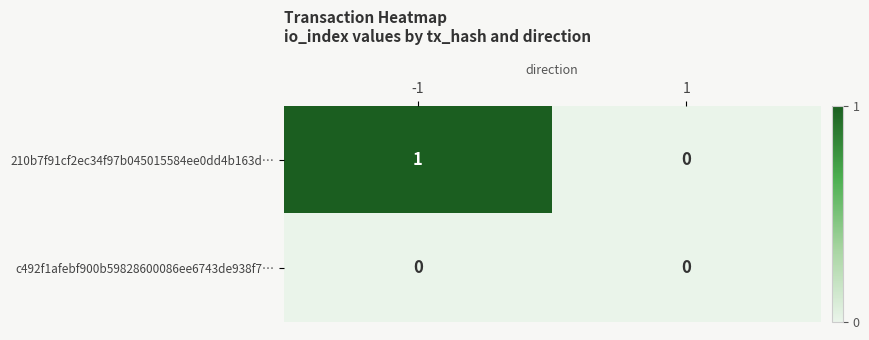

Rank the series at -1 from lowest to highest value.

c492f1afebf900b59828600086ee6743de938f7…, 210b7f91cf2ec34f97b045015584ee0dd4b163d…